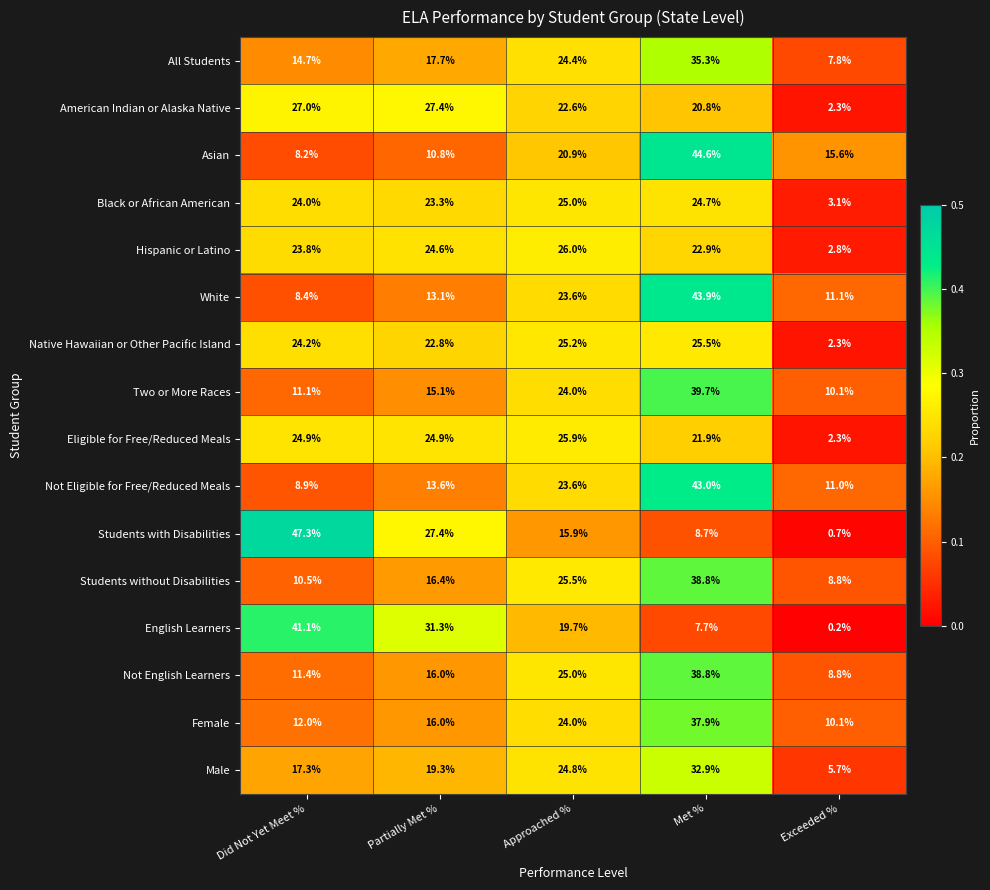

Which series changed the most between Partially Met % and Exceeded %?

English Learners